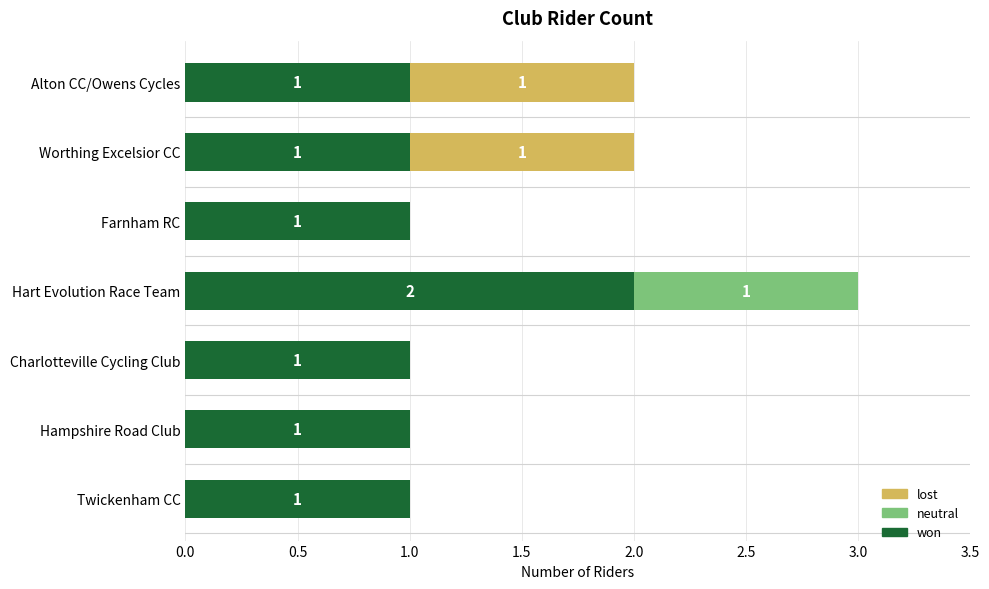

Is it true that won equals 0 at Farnham RC?

False